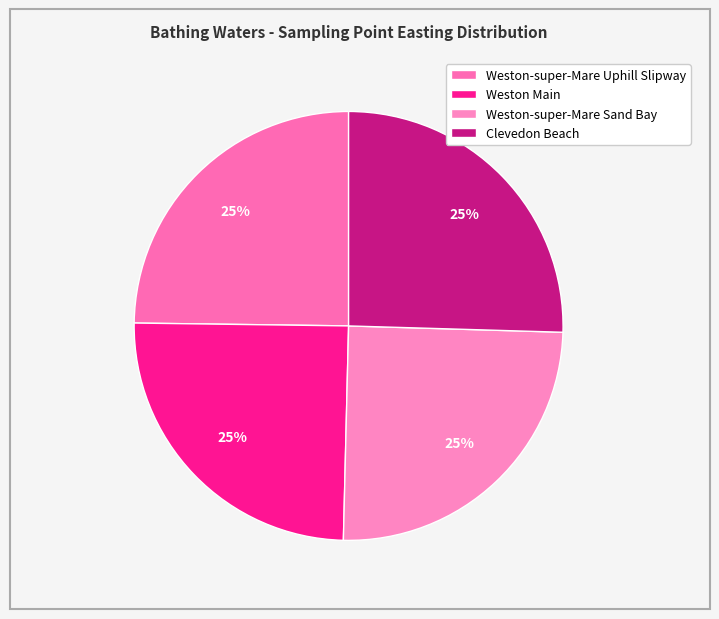

Is there a majority slice in this chart?

No